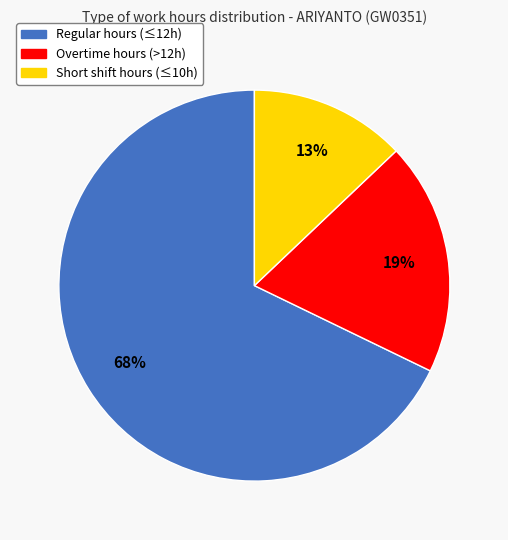

Does any single category account for the majority?

Yes